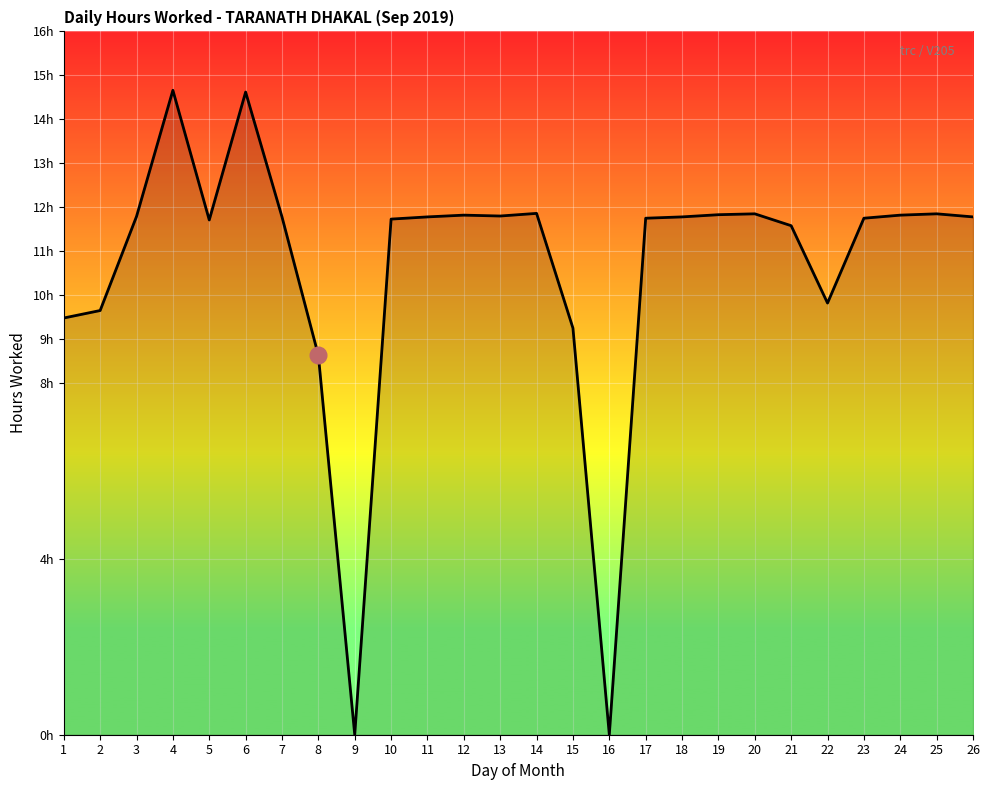

Does the chart have visible grid lines?

Yes